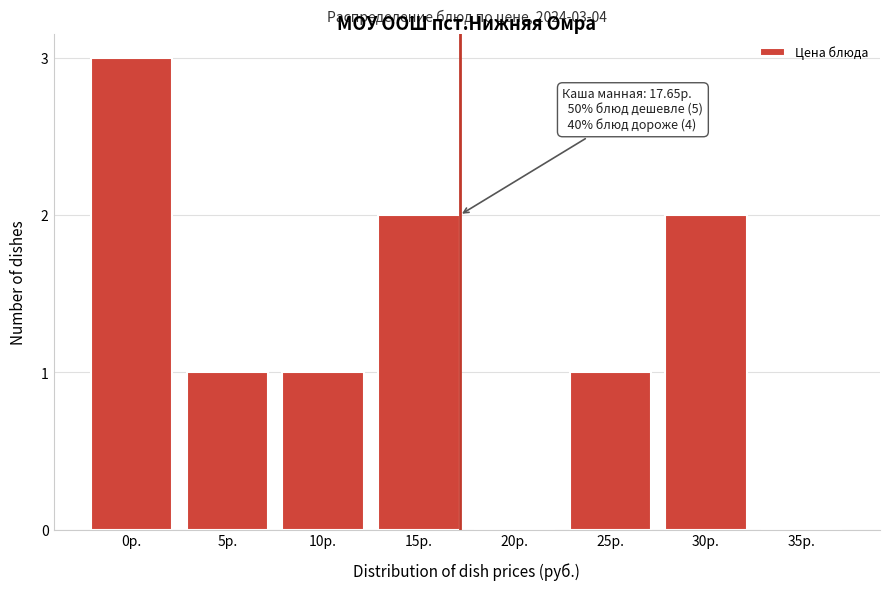

Reading left to right, list all the values displayed in this chart.

0р.=3	5р.=1	10р.=1	15р.=2	20р.=0	25р.=1	30р.=2	35р.=0